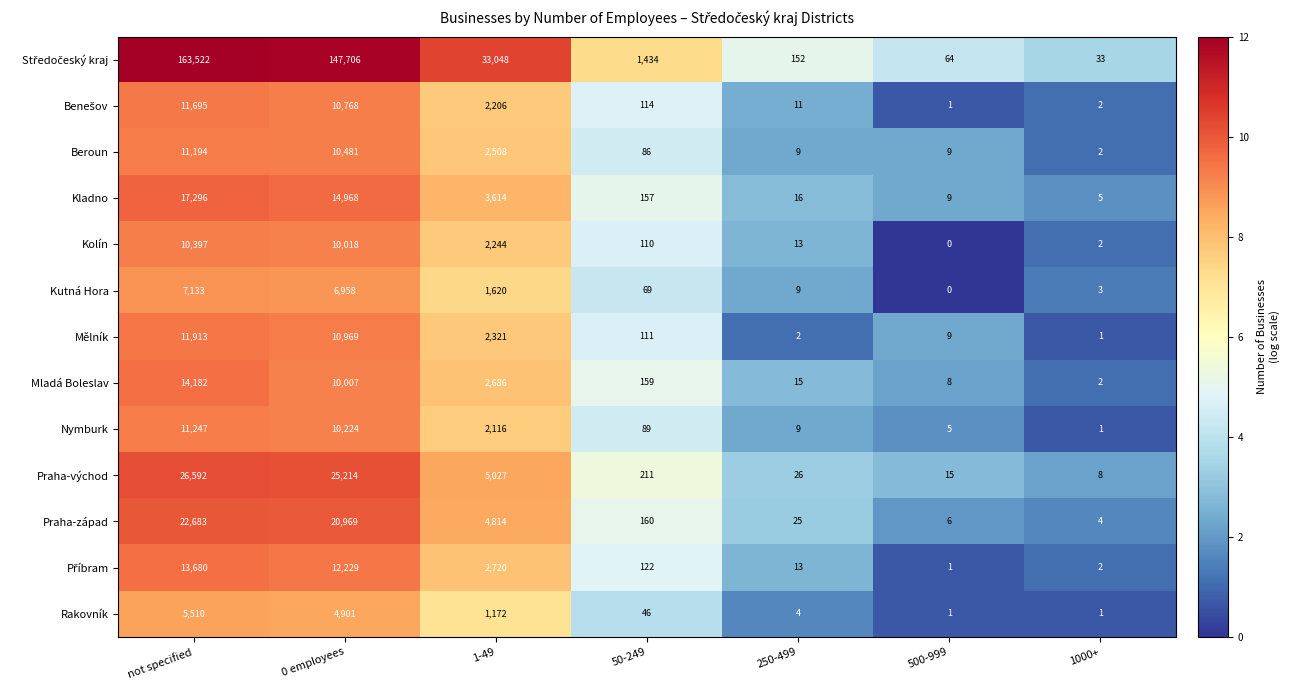

The value of Kutná Hora at 1000+ is 3. True or false?

True